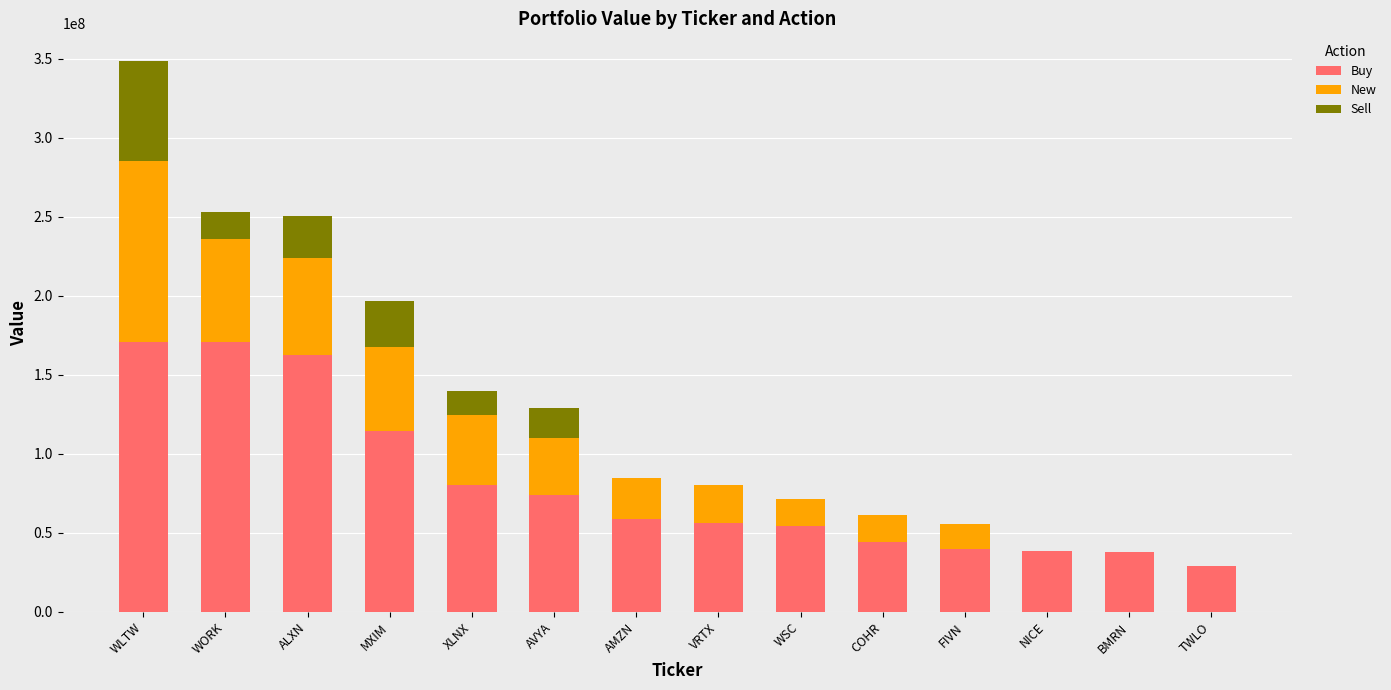

The value of Buy at XLNX is 80120000. True or false?

True